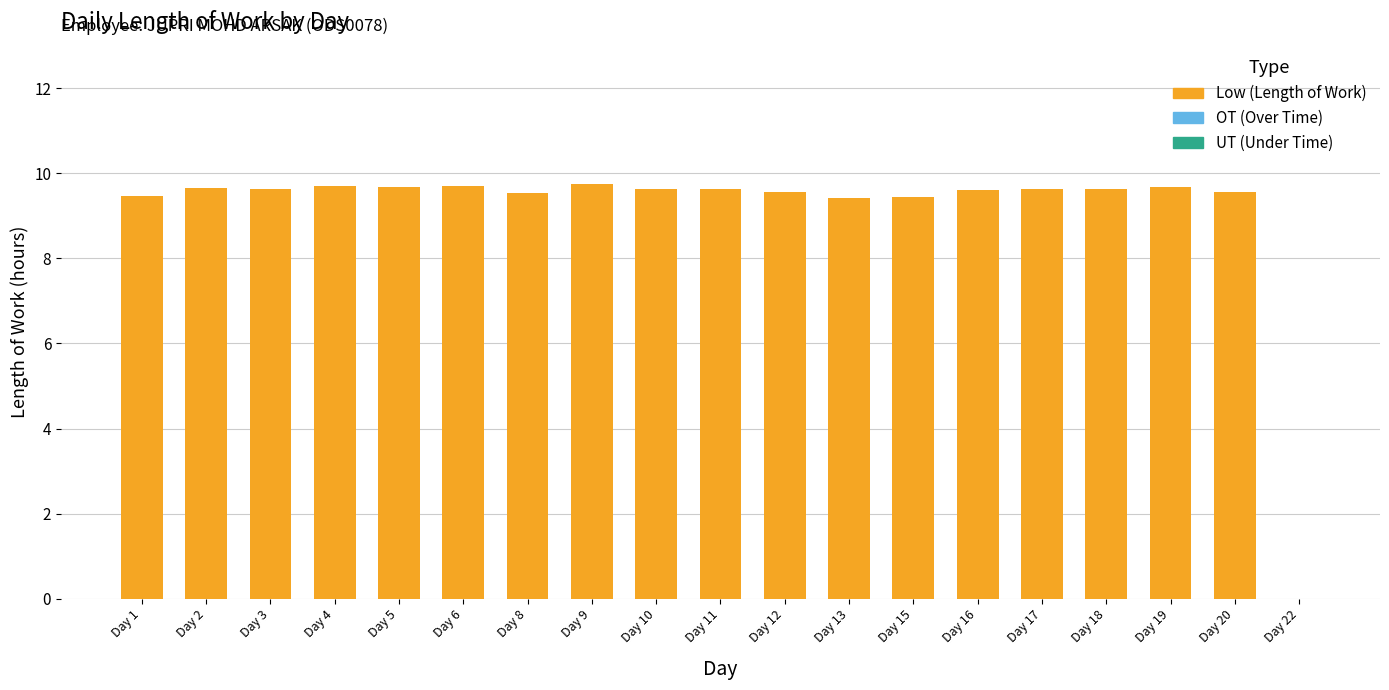

What is the maximum value shown in the chart?

9.7